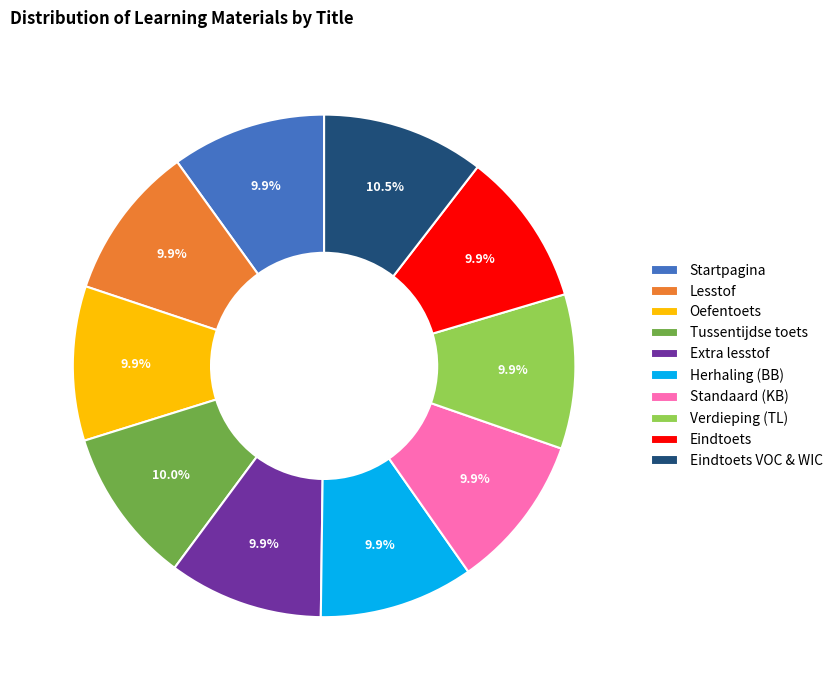

What percentage is the Eindtoets slice, to the nearest percent?

10%